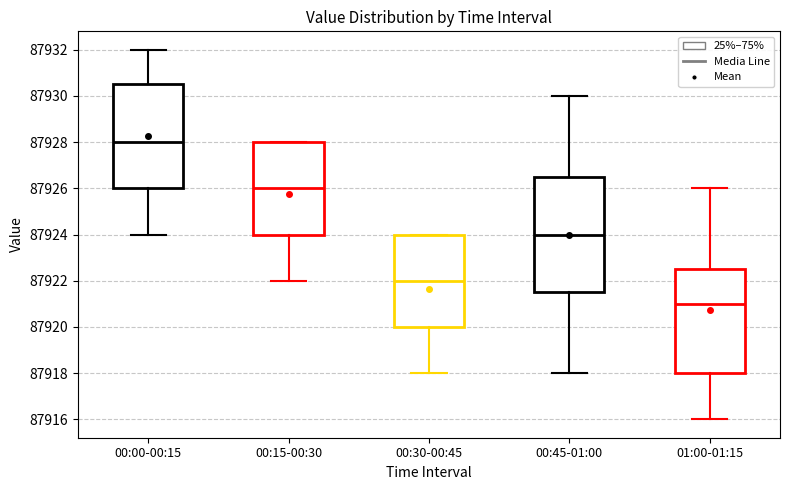

Reading left to right, read every box against the y-axis: the position of its median line, the range the box covers, and the ends of its whiskers. The values are not printed on the chart, so give them approximately, as read against the axis.

00:00-00:15: median 87928.0, box 87926.0 to 87930.6, whiskers 87924.0 to 87932.0
00:15-00:30: median 87926.0, box 87924.0 to 87928.0, whiskers 87922.0 to 87928.0
00:30-00:45: median 87922.0, box 87920.0 to 87924.0, whiskers 87918.0 to 87924.0
00:45-01:00: median 87924.0, box 87921.6 to 87926.6, whiskers 87918.0 to 87930.0
01:00-01:15: median 87921.0, box 87918.0 to 87922.6, whiskers 87916.0 to 87926.0